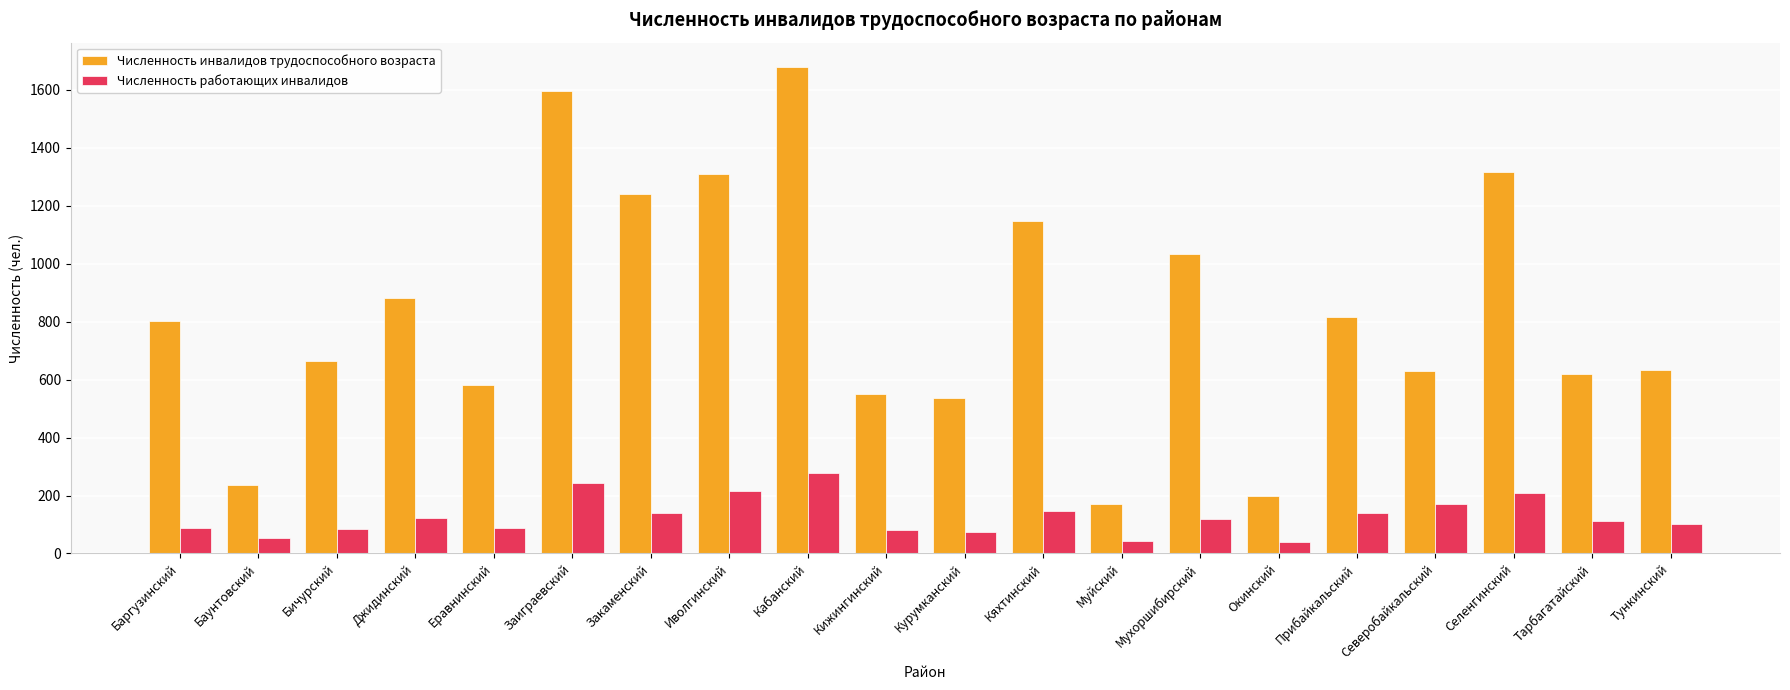

Rank the series by their average value, from lowest to highest.

Численность работающих инвалидов, Численность инвалидов трудоспособного возраста